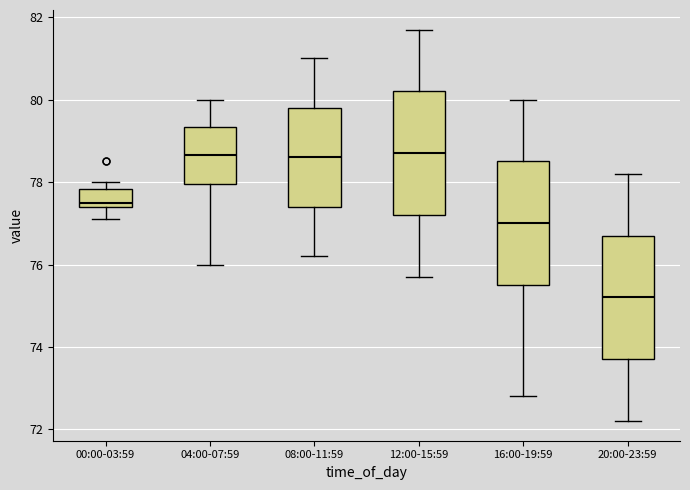

Reading left to right, transcribe this box plot: for each box, give where its median line is, the range the box spans, and where its two whiskers end, as read against the y-axis. The values are not printed on the chart, so give them approximately, as read against the axis.

00:00-03:59: median 77.6, box 77.4 to 77.8, whiskers 77.2 to 78.0
04:00-07:59: median 78.6, box 78.0 to 79.4, whiskers 76.0 to 80.0
08:00-11:59: median 78.6, box 77.4 to 79.8, whiskers 76.2 to 81.0
12:00-15:59: median 78.8, box 77.2 to 80.2, whiskers 75.8 to 81.8
16:00-19:59: median 77.0, box 75.6 to 78.6, whiskers 72.8 to 80.0
20:00-23:59: median 75.2, box 73.8 to 76.8, whiskers 72.2 to 78.2